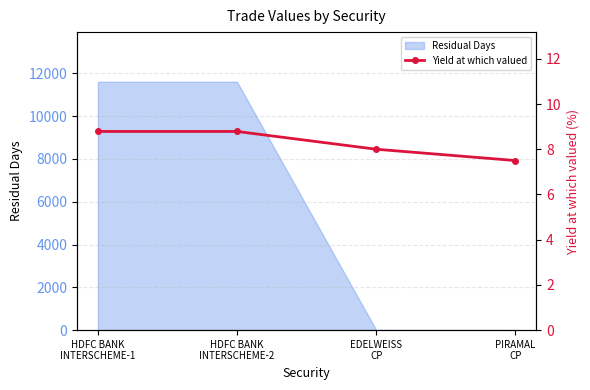

Approximately how many times larger is the value at HDFC BANK
INTERSCHEME-2 compared to EDELWEISS
CP?

1.1